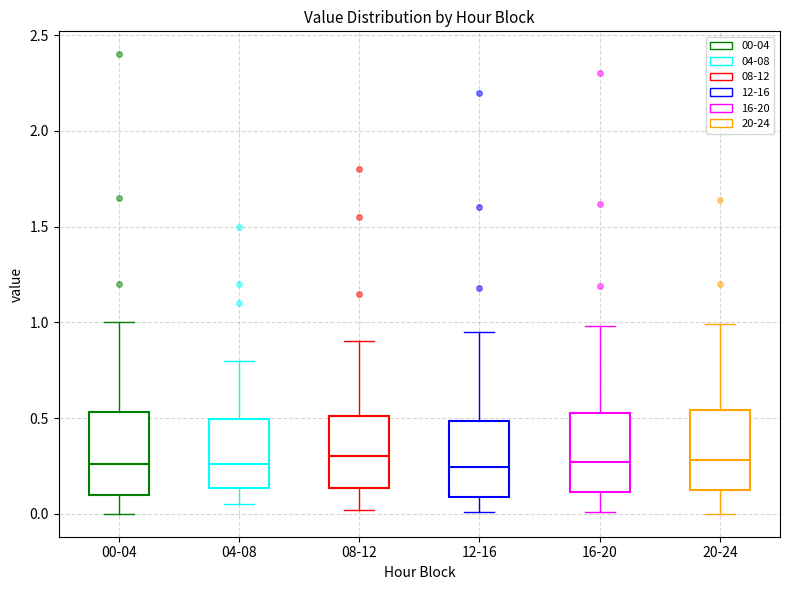

Where is the upper edge of the box for 16-20 on the y-axis? The values are not printed on the chart, so give them approximately, as read against the axis.

0.55